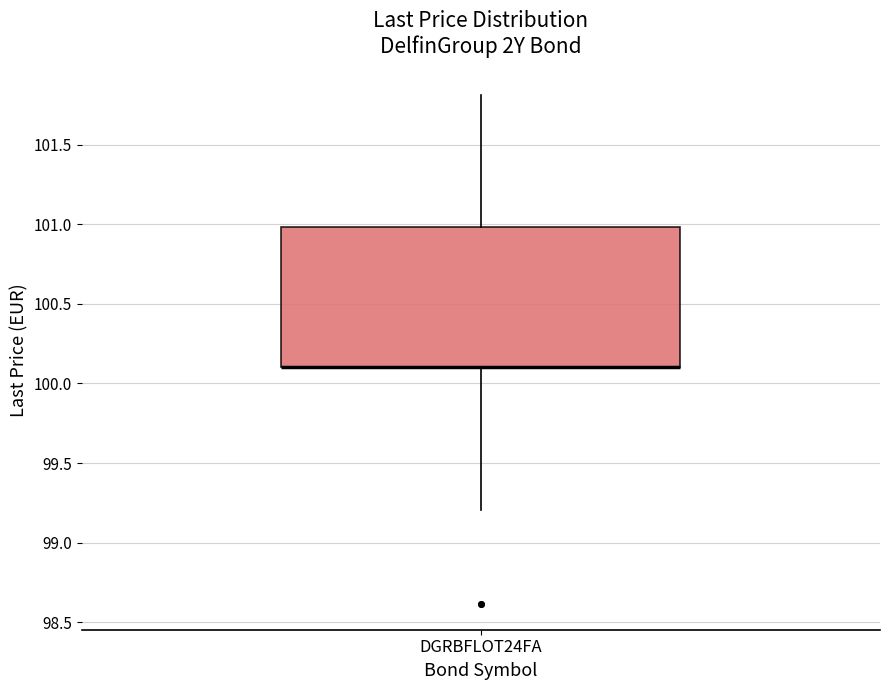

Read this box plot against the y-axis: the position of the median line, the range covered by the box, and the ends of both whiskers. The values are not printed on the chart, so give them approximately, as read against the axis.

median 100.1 (drawn on the box's lower edge), box 100.1 to 101.0, whiskers 99.2 to 101.8